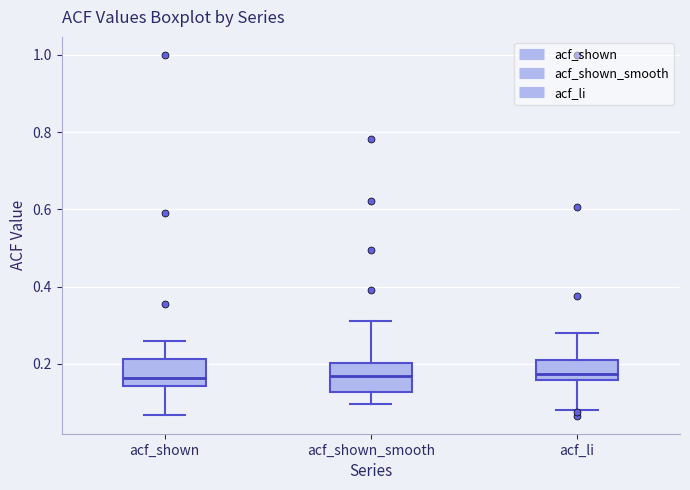

Reading left to right, read every box against the y-axis: the position of its median line, the range the box covers, and the ends of its whiskers. The values are not printed on the chart, so give them approximately, as read against the axis.

acf_shown: median 0.16, box 0.14 to 0.22, whiskers 0.06 to 0.26
acf_shown_smooth: median 0.16, box 0.12 to 0.20, whiskers 0.10 to 0.32
acf_li: median 0.18, box 0.16 to 0.20, whiskers 0.08 to 0.28